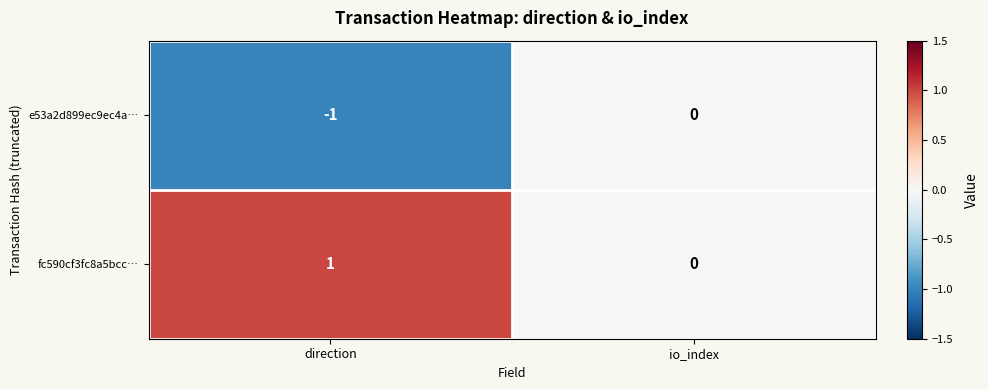

List the series in order of their peak value, highest first.

fc590cf3fc8a5bcc…, e53a2d899ec9ec4a…